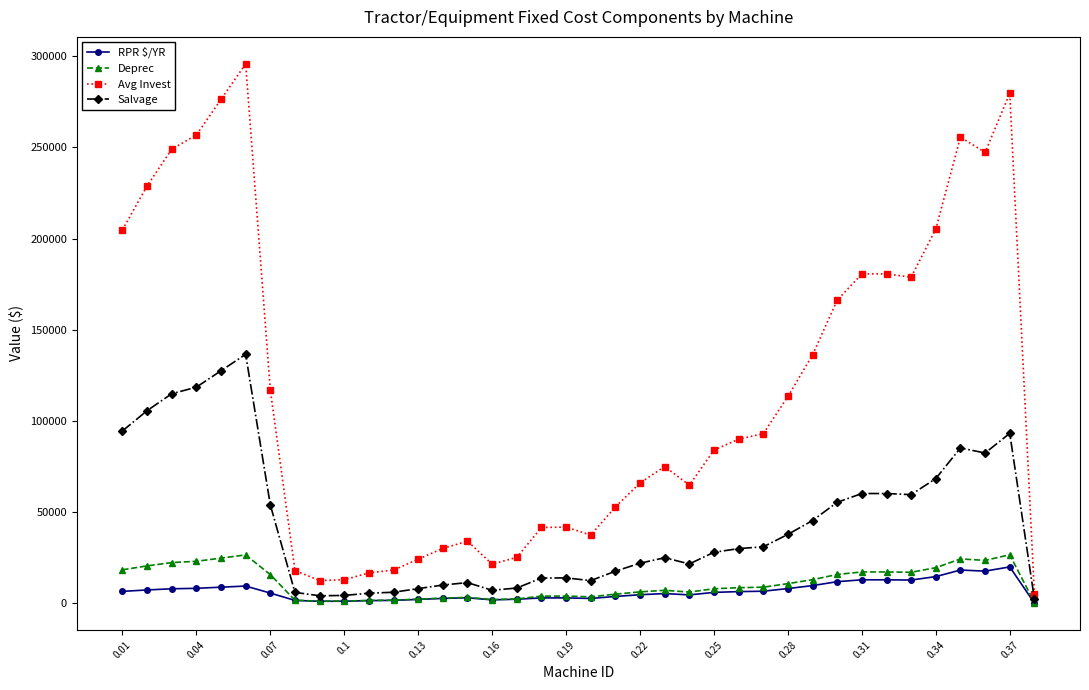

True or false: Deprec has more than 1 points higher than both neighbors.

True